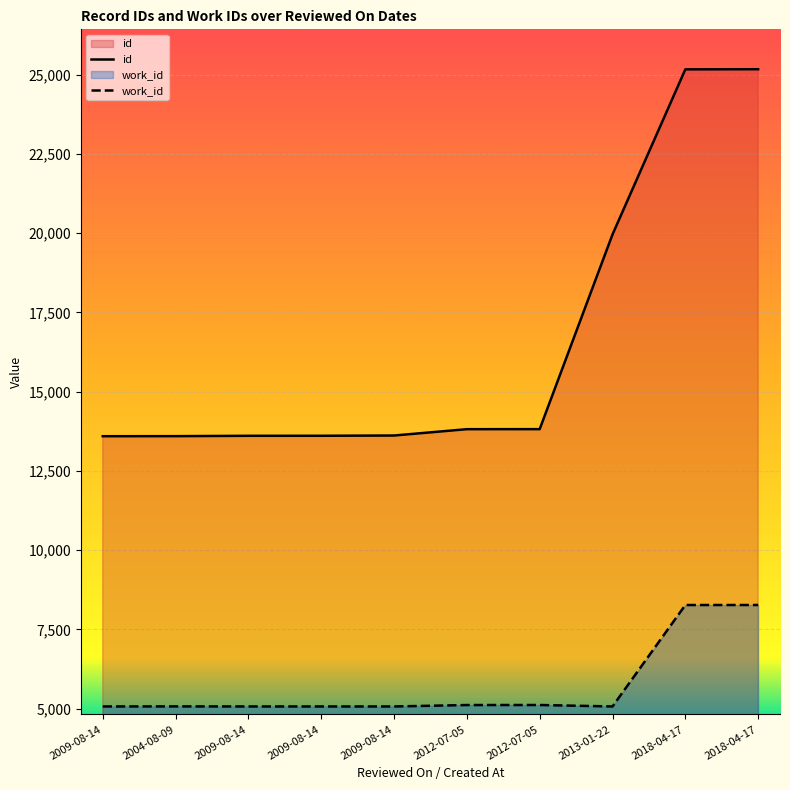

How many distinct data groups are displayed?

2